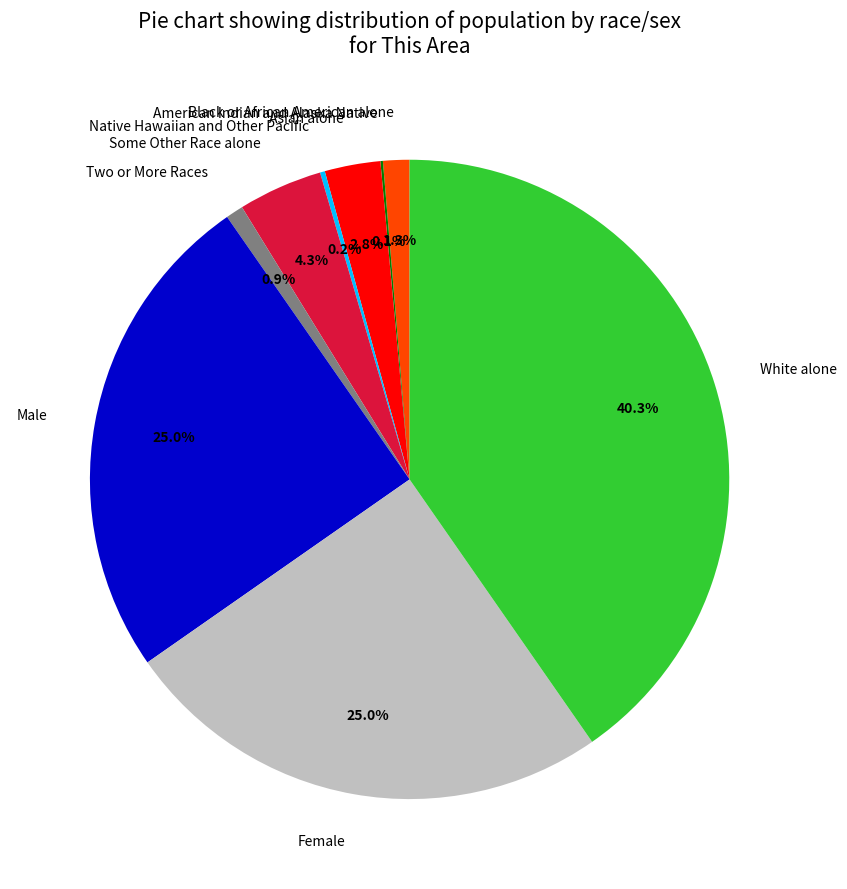

True or false: Female accounts for 25% of the total.

True